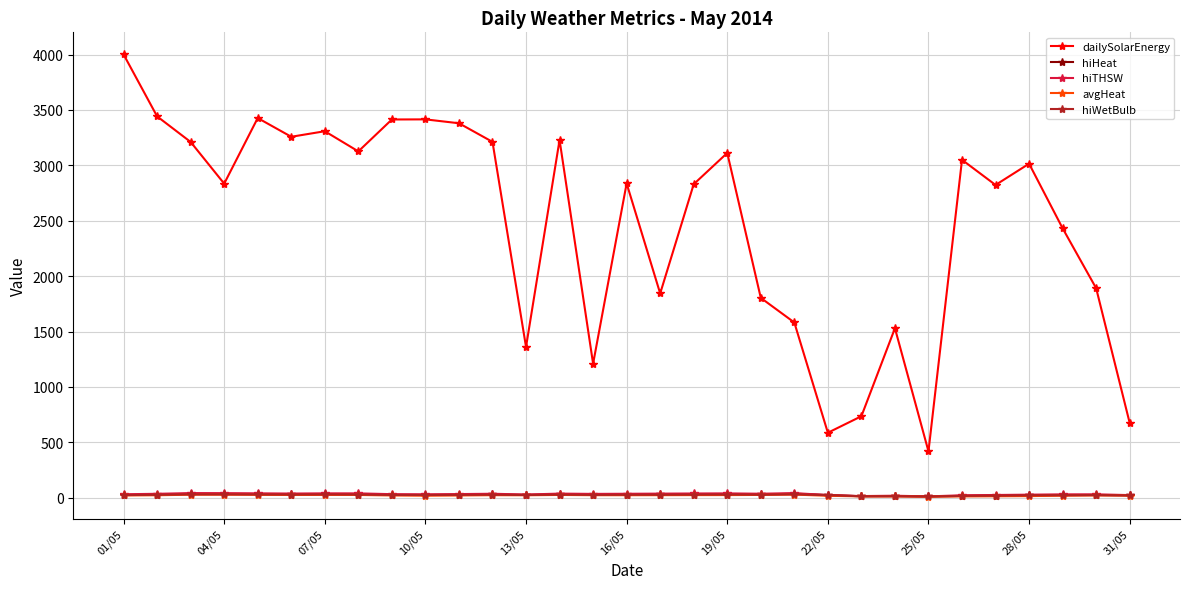

In avgHeat, how many points are lower than both neighbors (excluding endpoints)?

5